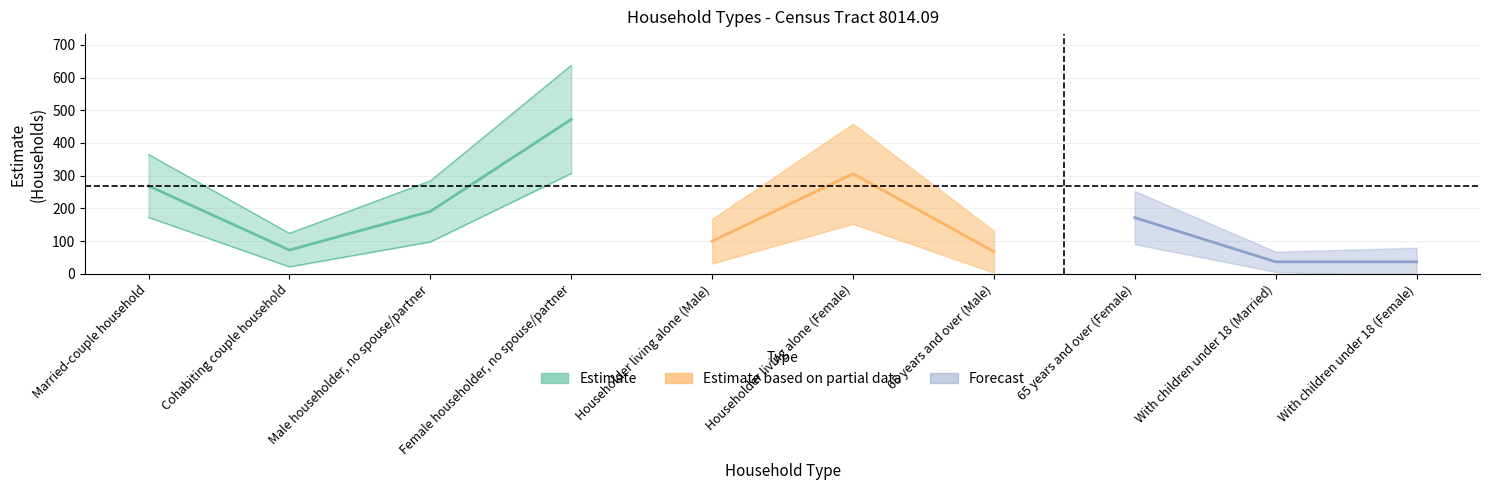

Reading left to right, transcribe all the data shown in this chart.

estimate: estimate=269.0	margin_of_error=73.0	percent=191.0	3=472.0	4=100.0	5=306.0	6=68.0	7=172.0	8=37.0	9=37.0
margin_of_error: estimate=96.0	margin_of_error=51.0	percent=93.0	3=165.0	4=68.0	5=153.0	6=64.0	7=81.0	8=31.0	9=43.0
percent: estimate=0.3	margin_of_error=0.1	percent=0.2	3=0.5	4=0.1	5=0.3	6=0.1	7=0.2	8=0.0	9=0.0